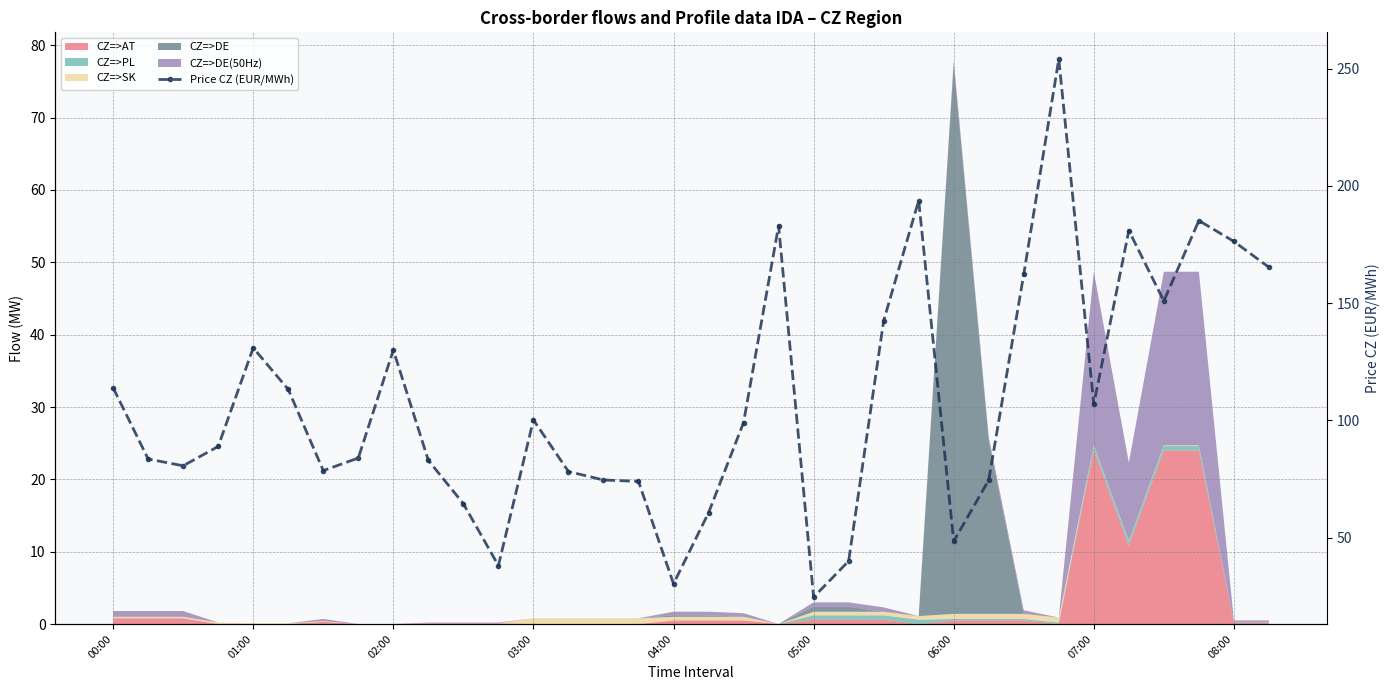

How many data points does each series have?

34